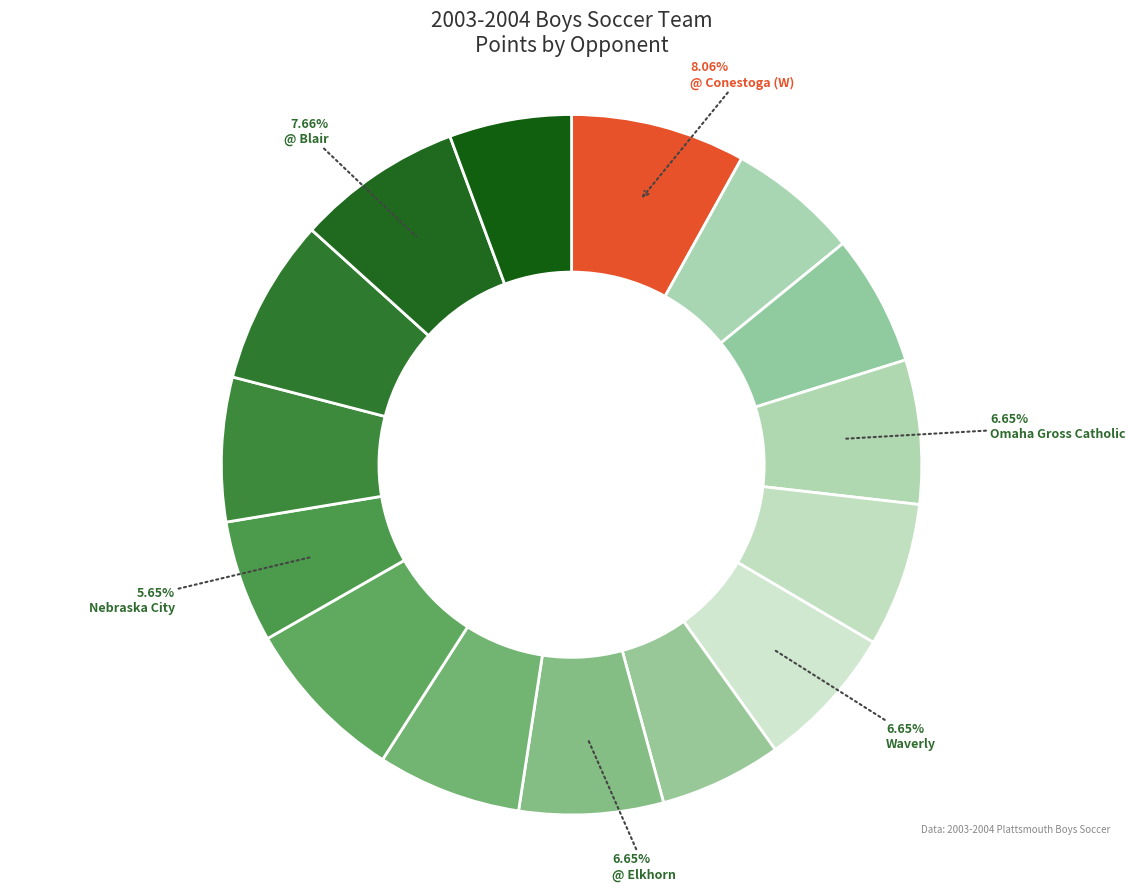

How many segments does this pie chart have?

15